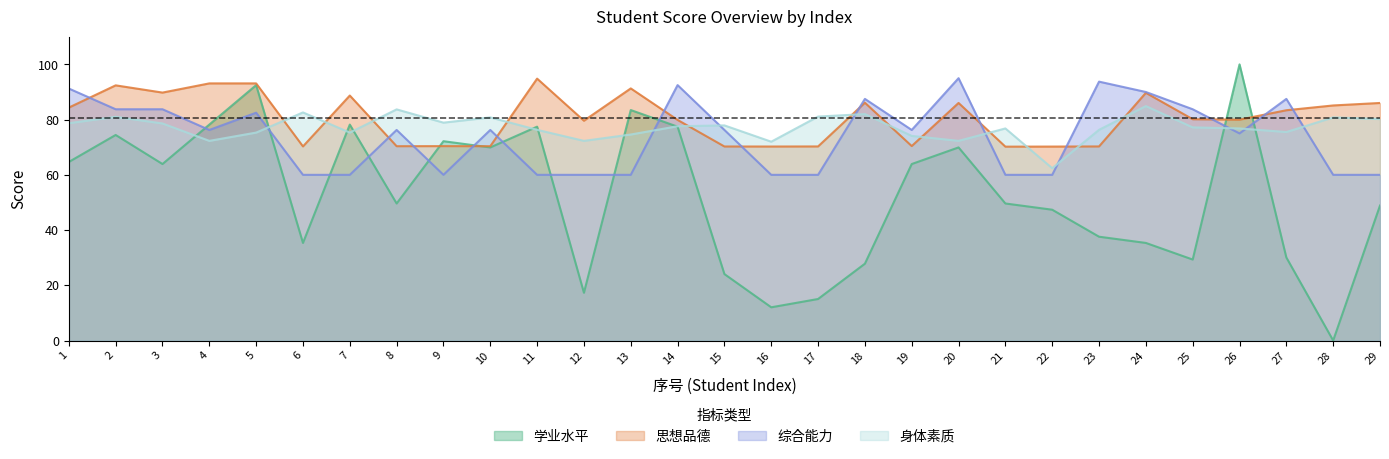

What is the value of the 综合能力 point at the 17th from the left?

60.0